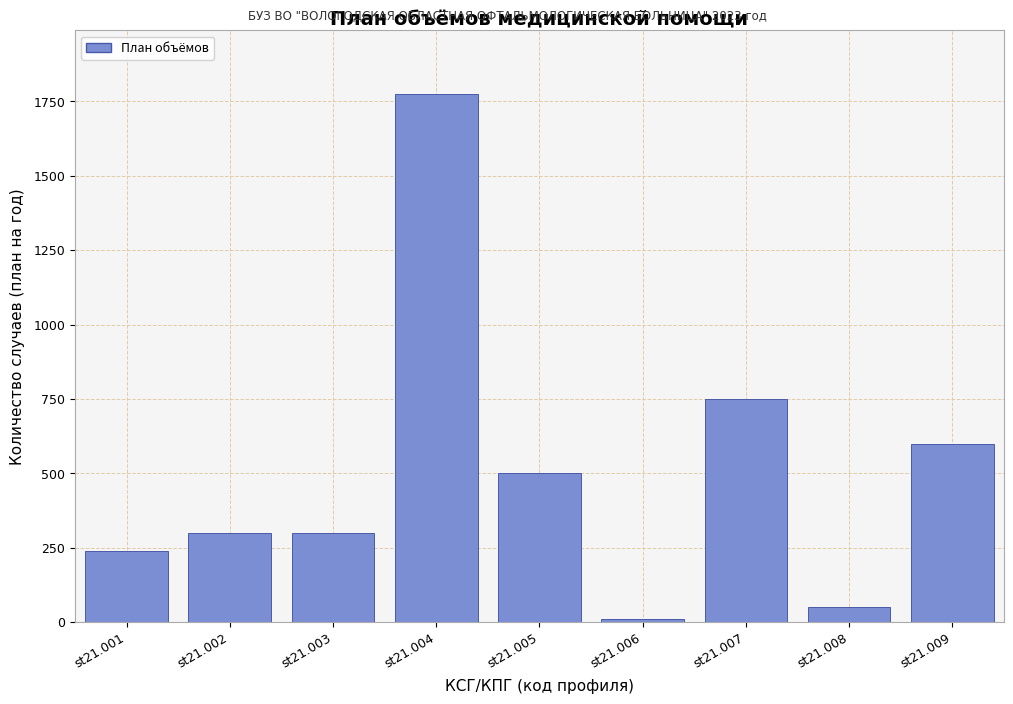

The value at st21.004 is 1776. True or false?

True